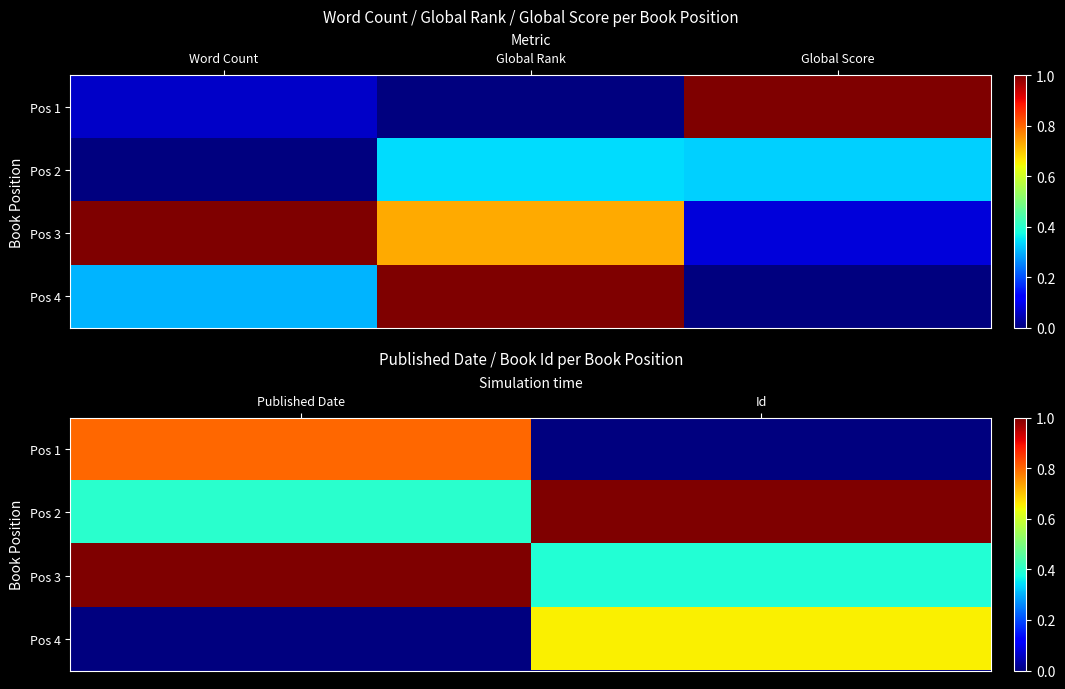

List the series in order of their peak value, highest first.

Pos 2, Pos 3, Pos 1, Pos 4